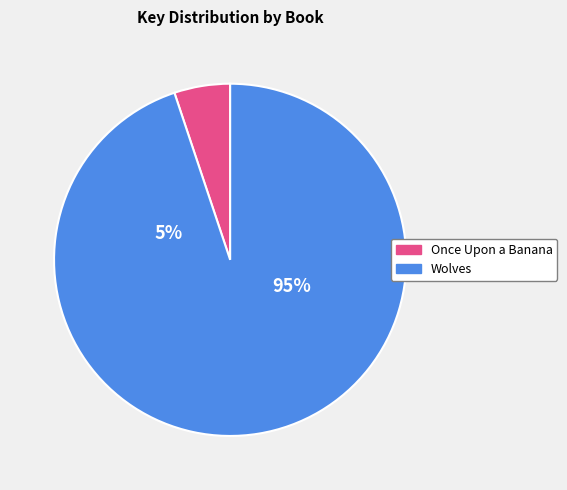

To the nearest percent, what portion does Once Upon a Banana represent?

5%